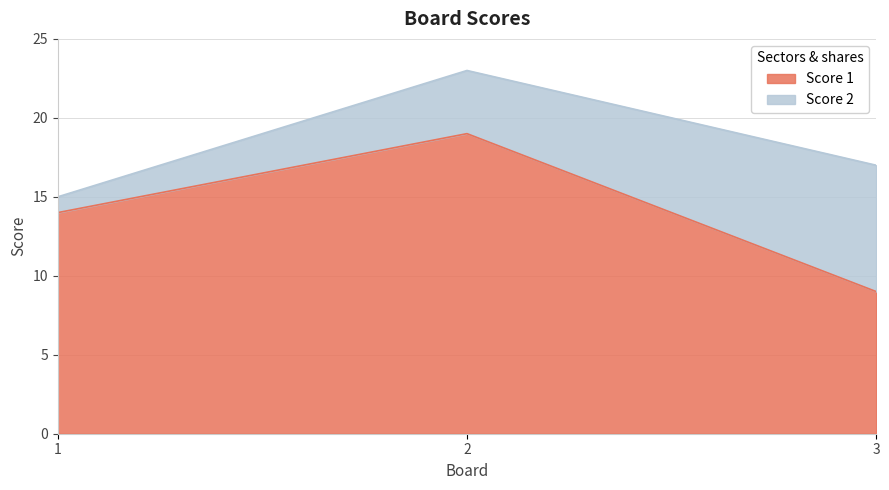

Reading left to right, what are all the values shown in this chart?

14	19	9